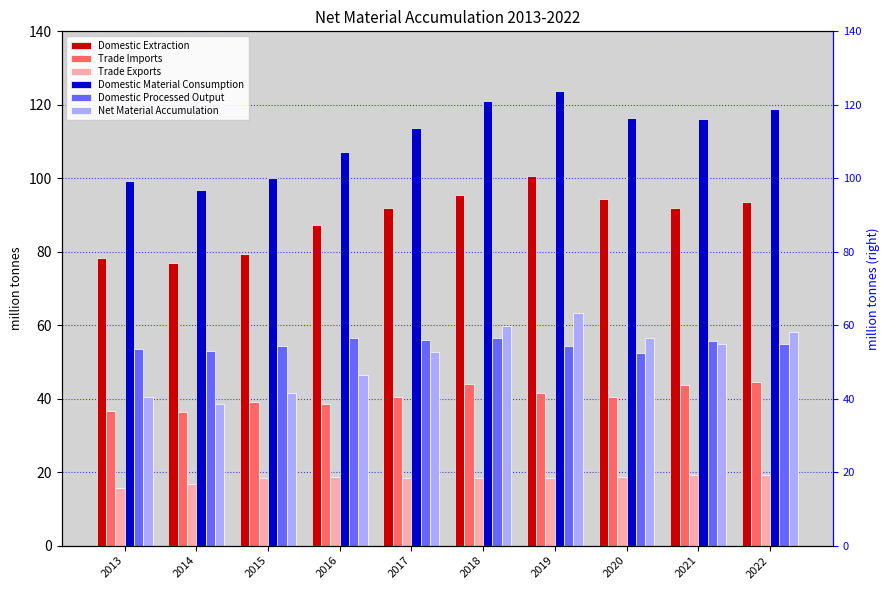

At which category is the sum across all series the highest?

2019